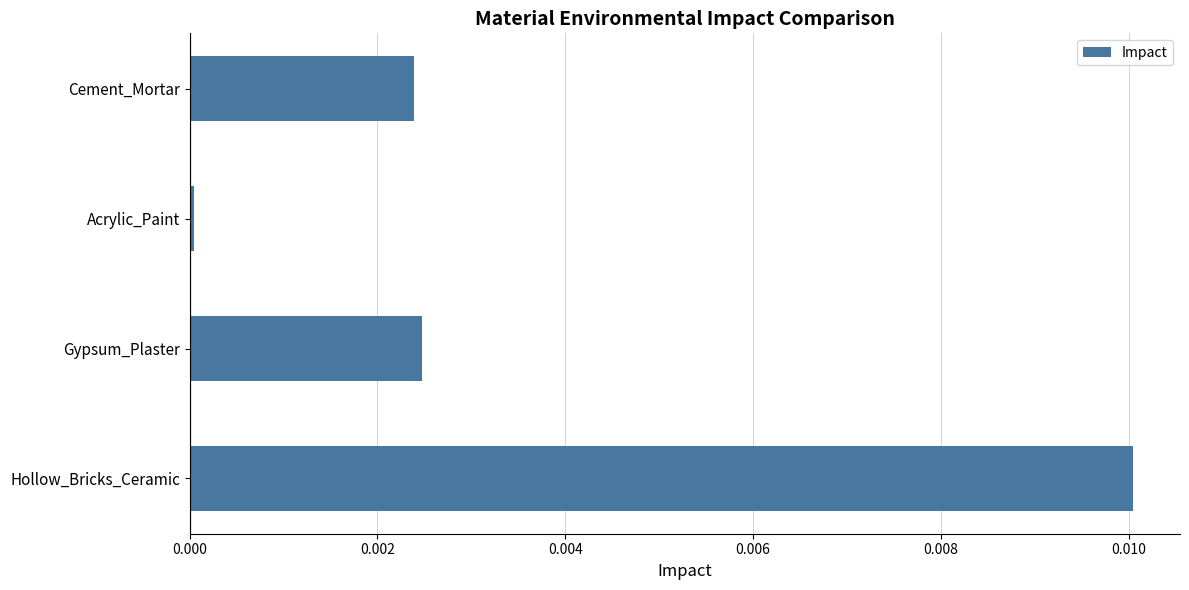

At which label is the value closest to 0?

Acrylic_Paint